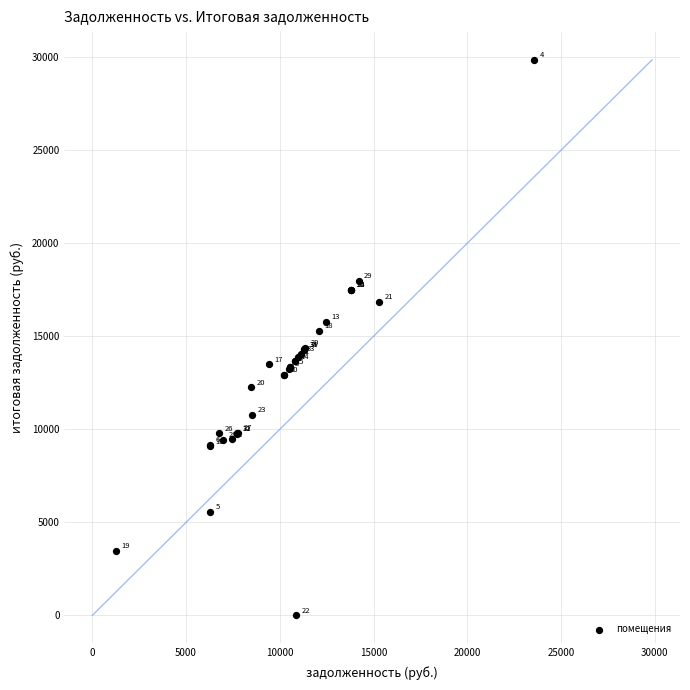

What Y value in the scatter plot is closest to 14923?

15300.0